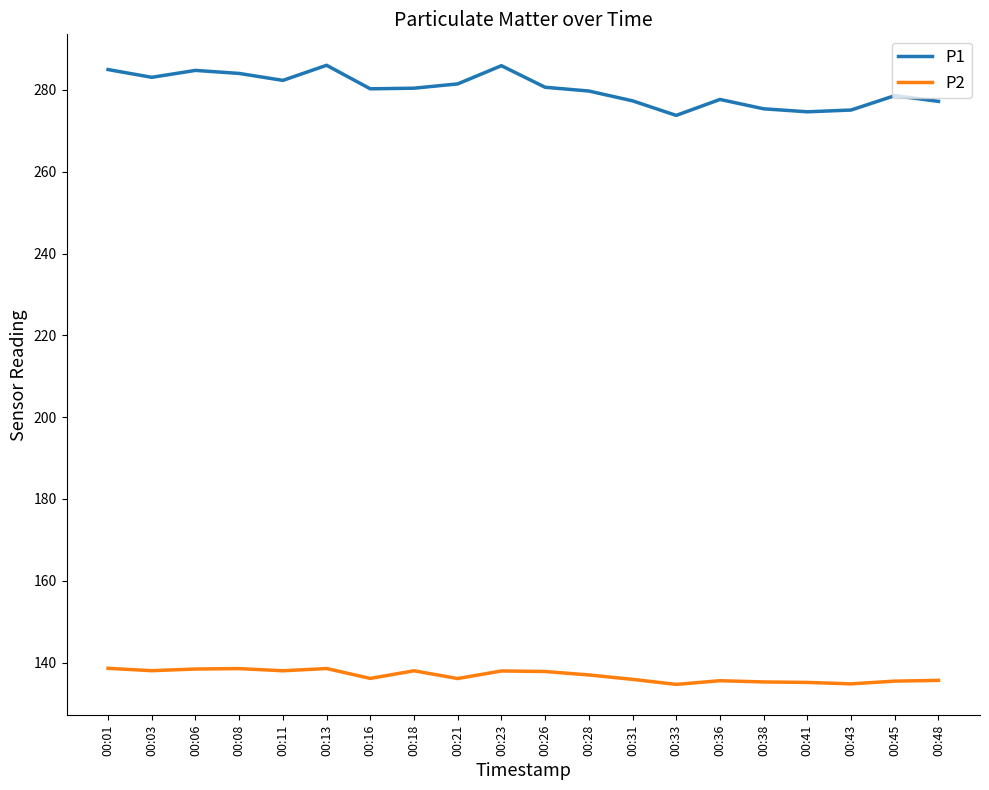

Is the value of P2 at 00:18 greater than the value of P1 at 00:23?

No